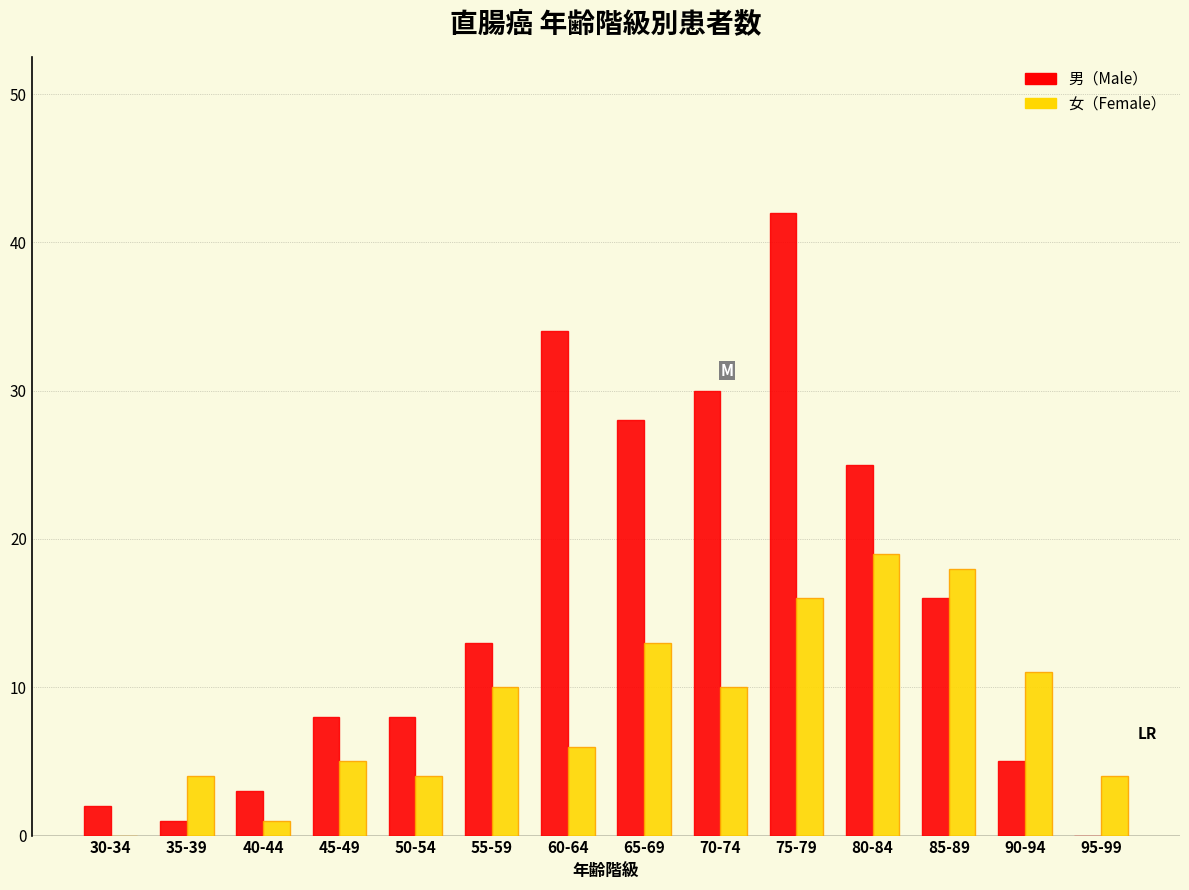

Reading right to left, extract all data points from this chart.

男（Male）: 95-99=0	90-94=5	85-89=16	80-84=25	75-79=42	70-74=30	65-69=28	60-64=34	55-59=13	50-54=8	45-49=8	40-44=3	35-39=1	30-34=2
女（Female）: 95-99=4	90-94=11	85-89=18	80-84=19	75-79=16	70-74=10	65-69=13	60-64=6	55-59=10	50-54=4	45-49=5	40-44=1	35-39=4	30-34=0